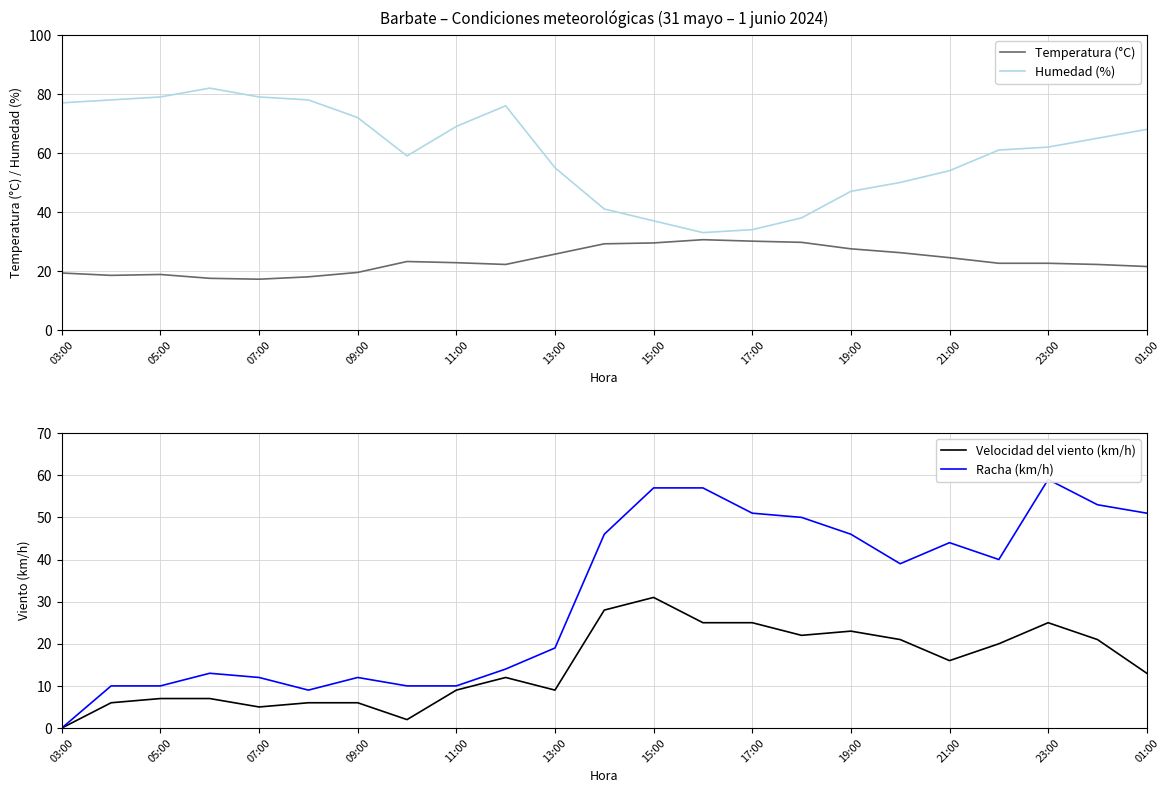

Is it true that Humedad (%) equals 27.2 at 05:00?

False